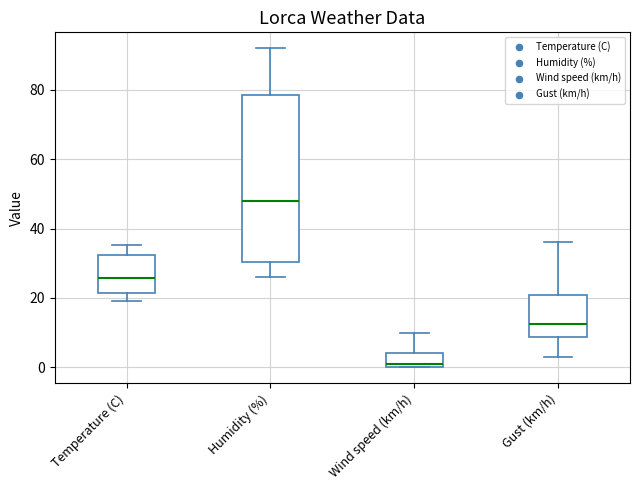

Which box's median line is the highest?

Humidity (%)